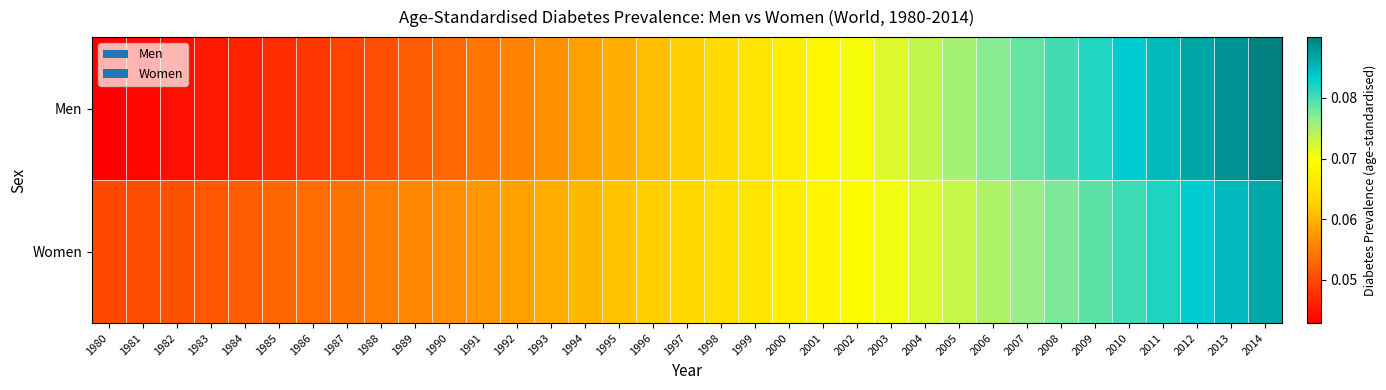

Reading right to left, transcribe all the data shown in this chart.

Men: 2014=0.1	2013=0.1	2012=0.1	2011=0.1	2010=0.1	2009=0.1	2008=0.1	2007=0.1	2006=0.1	2005=0.1	2004=0.1	2003=0.1	2002=0.1	2001=0.1	2000=0.1	1999=0.1	1998=0.1	1997=0.1	1996=0.1	1995=0.1	1994=0.1	1993=0.1	1992=0.1	1991=0.1	1990=0.1	1989=0.1	1988=0.1	1987=0.0	1986=0.0	1985=0.0	1984=0.0	1983=0.0	1982=0.0	1981=0.0	1980=0.0
Women: 2014=0.1	2013=0.1	2012=0.1	2011=0.1	2010=0.1	2009=0.1	2008=0.1	2007=0.1	2006=0.1	2005=0.1	2004=0.1	2003=0.1	2002=0.1	2001=0.1	2000=0.1	1999=0.1	1998=0.1	1997=0.1	1996=0.1	1995=0.1	1994=0.1	1993=0.1	1992=0.1	1991=0.1	1990=0.1	1989=0.1	1988=0.1	1987=0.1	1986=0.1	1985=0.1	1984=0.1	1983=0.1	1982=0.1	1981=0.1	1980=0.1